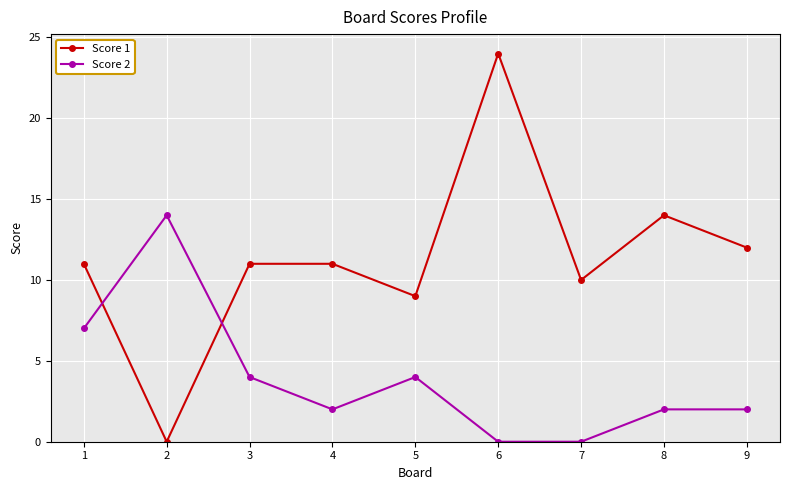

Which series has the largest range (max minus min)?

Score 1